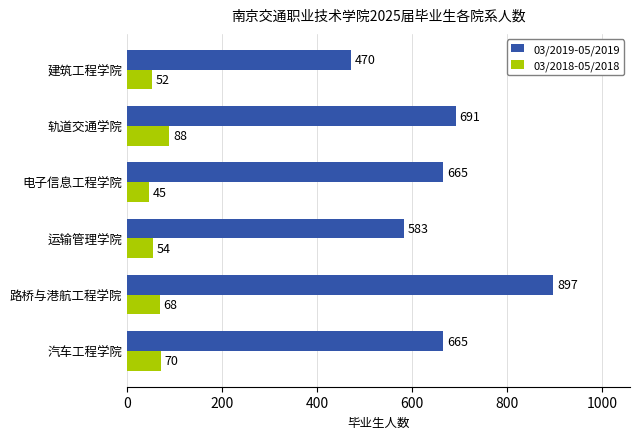

What is the sum of all 03/2018-05/2018 values?

377